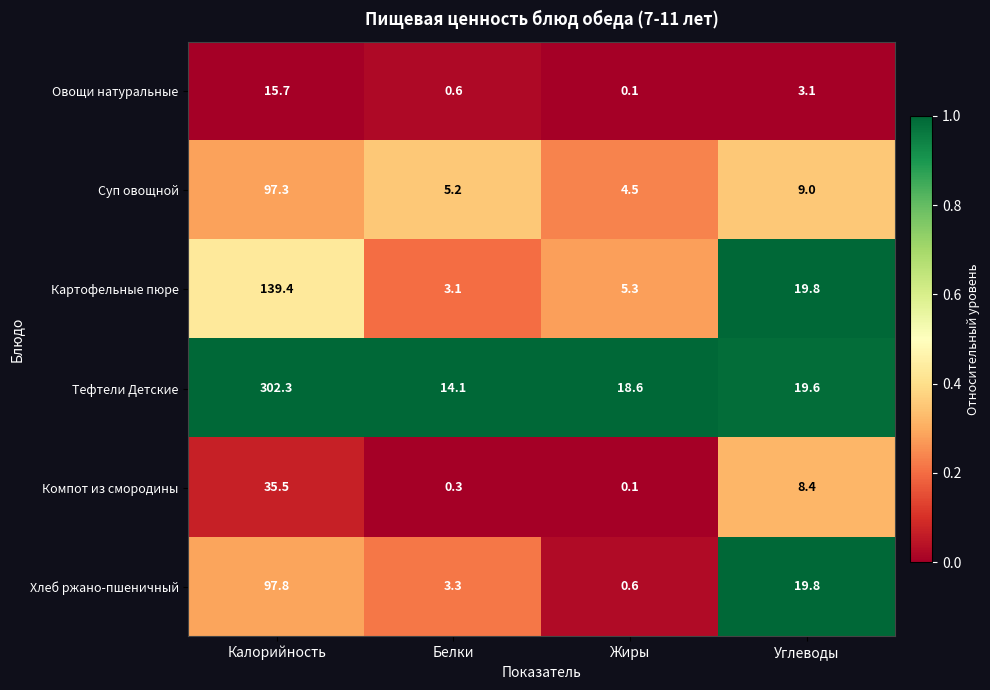

The value of Суп овощной at Калорийность is 150.9. True or false?

False